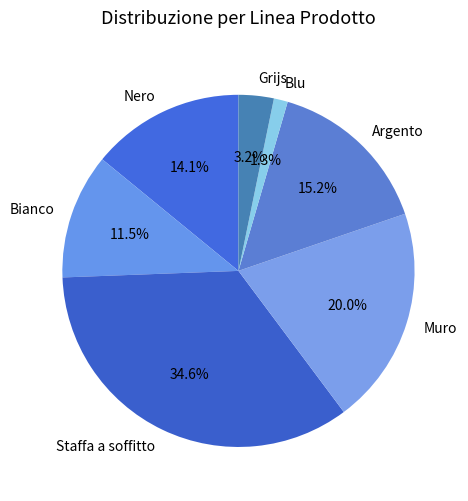

True or false: Staffa a soffitto accounts for 27% of the total.

False